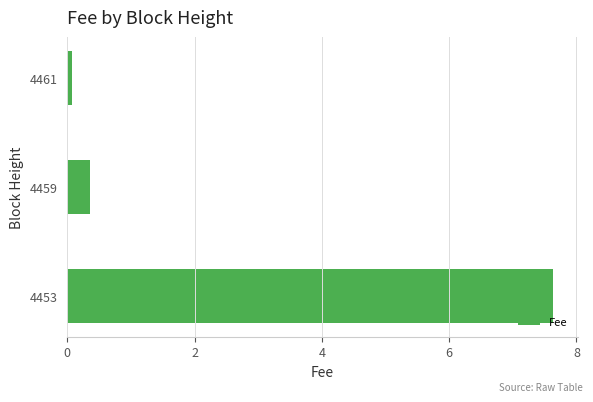

Reading top to bottom, extract all data points from this chart.

0.1	0.4	7.6